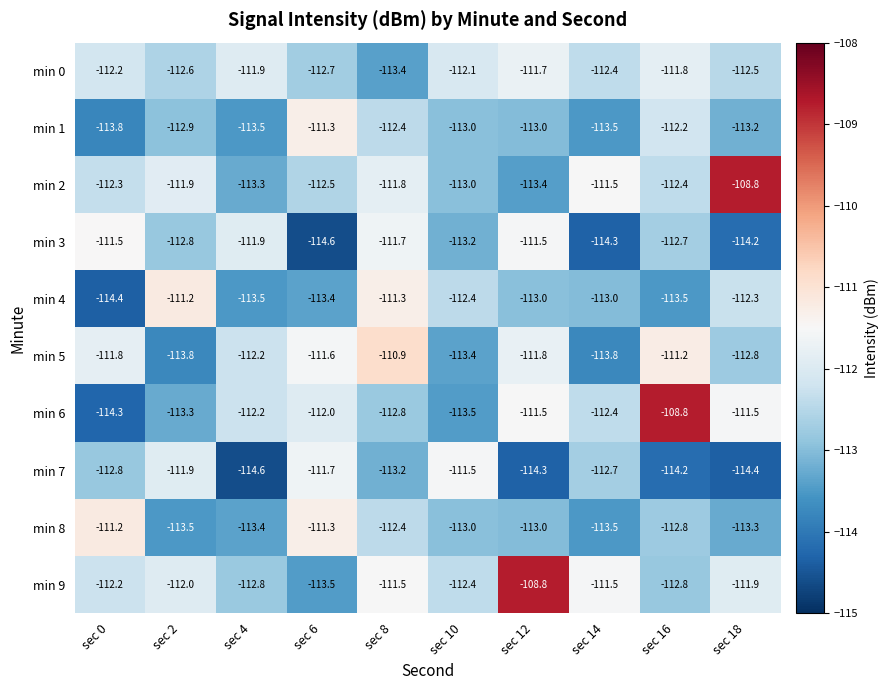

What is the total value across all series at sec 6?

-1124.6